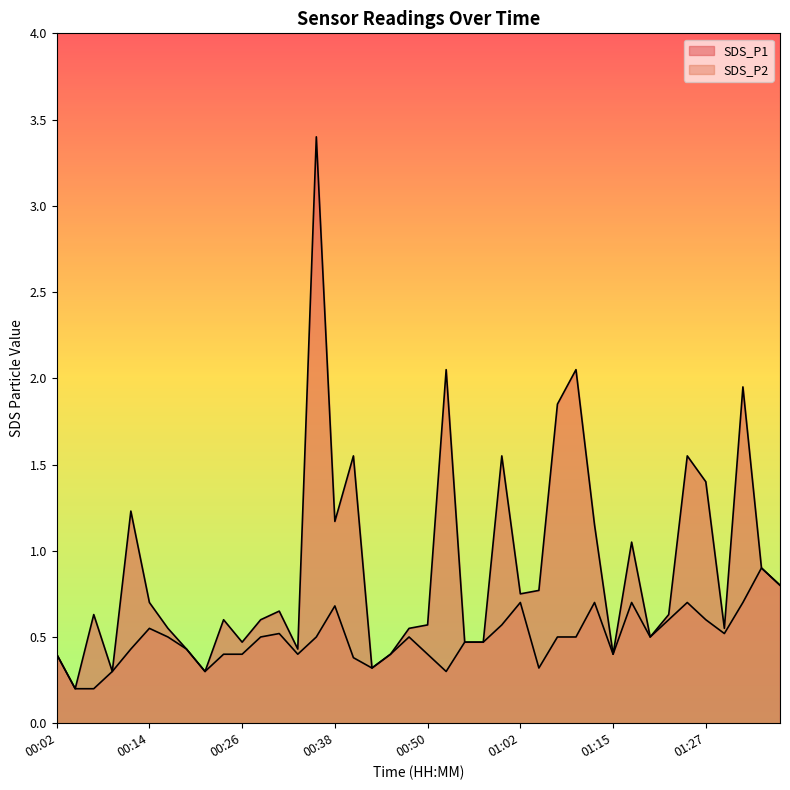

Rank the series by their average value, from lowest to highest.

SDS_P2, SDS_P1